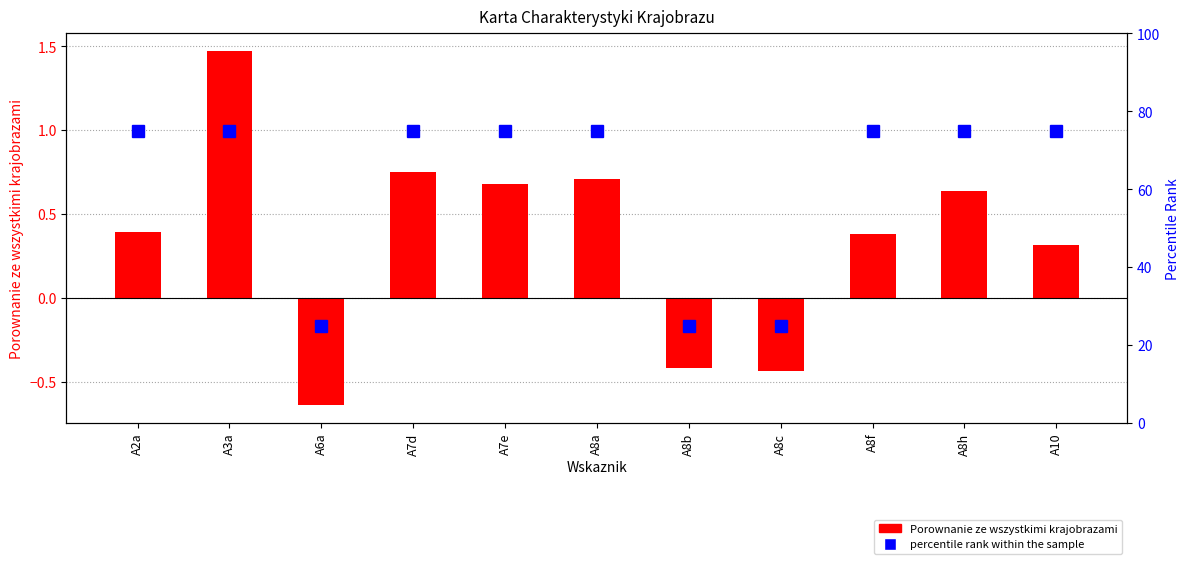

Reading left to right, transcribe all the data shown in this chart.

Porownanie ze wszystkimi krajobrazami: 0.4	1.5	-0.6	0.8	0.7	0.7	-0.4	-0.4	0.4	0.6	0.3
percentile rank within the sample: 75.0	75.0	25.0	75.0	75.0	75.0	25.0	25.0	75.0	75.0	75.0